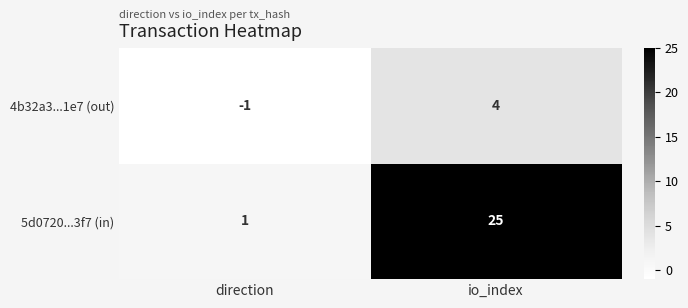

How many values in the 4b32a3...1e7 (out) series are below 4?

1